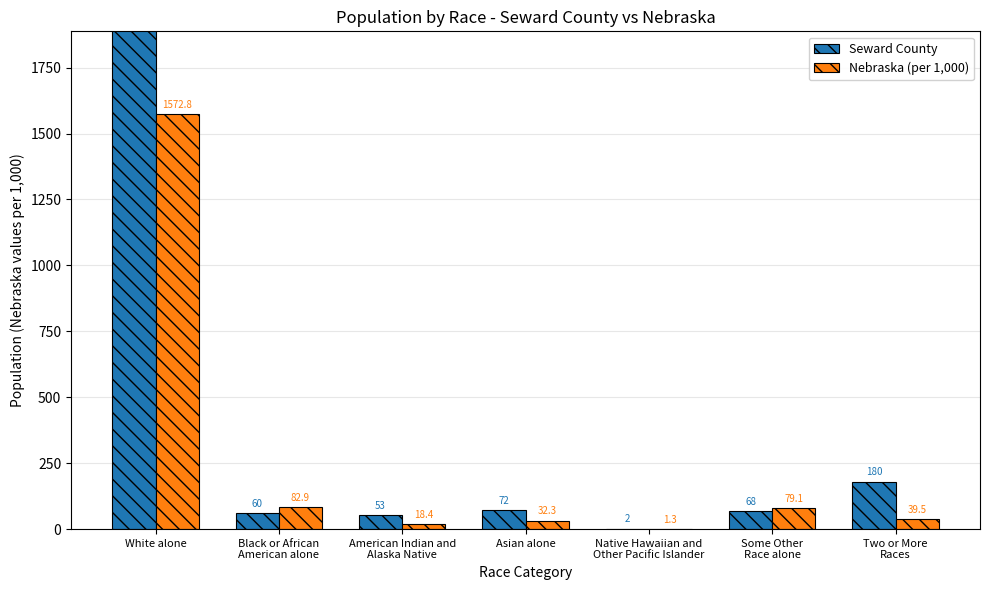

How many data points in Seward County are above 68?

3